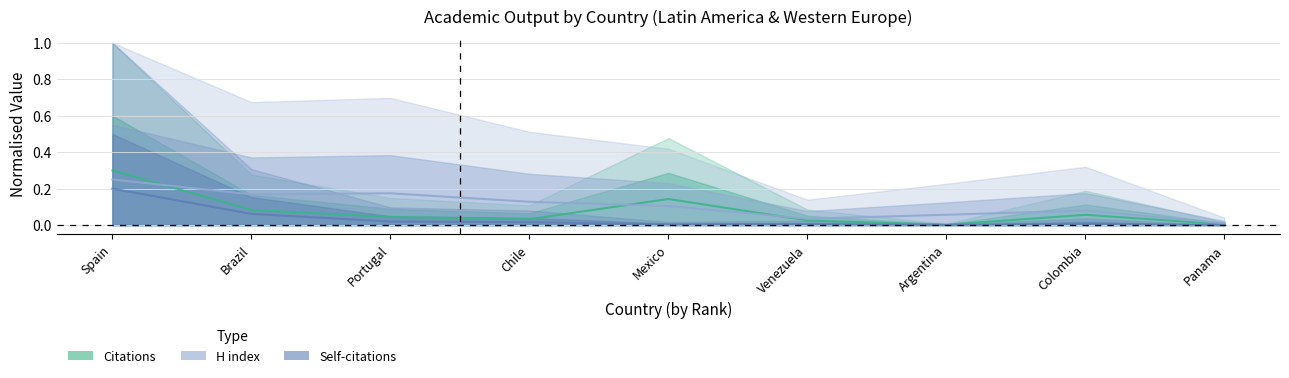

List the labels in order of Citations value, smallest first.

Argentina, Panama, Venezuela, Chile, Portugal, Colombia, Brazil, Mexico, Spain